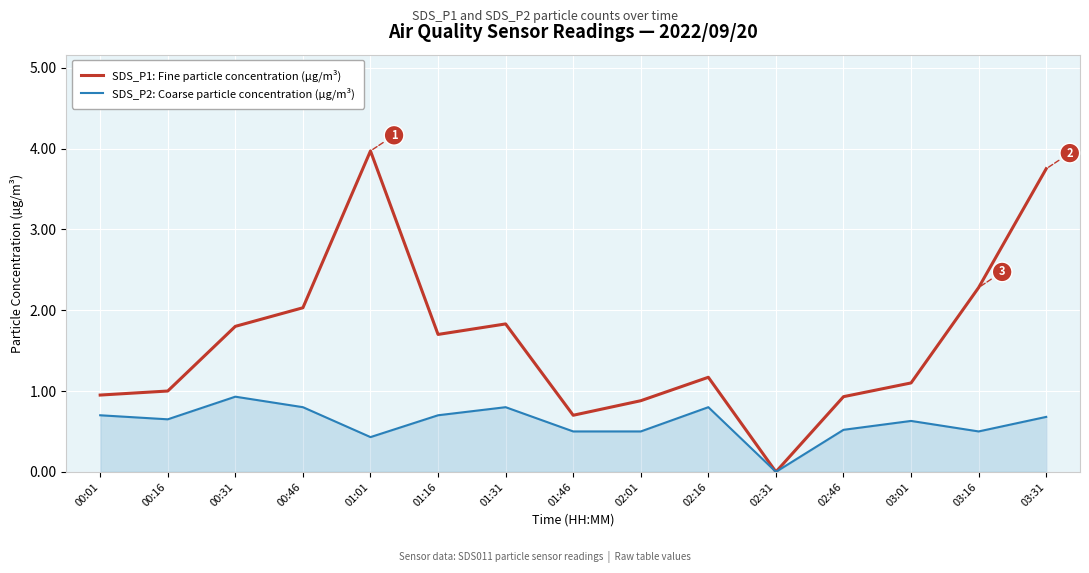

What value does the SDS_P1: Fine particle concentration (µg/m³) series have at 00:46?

2.0